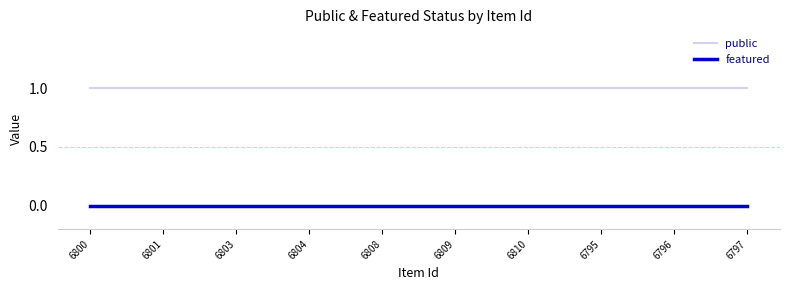

The public series shows 1 at 6797. True or false?

True